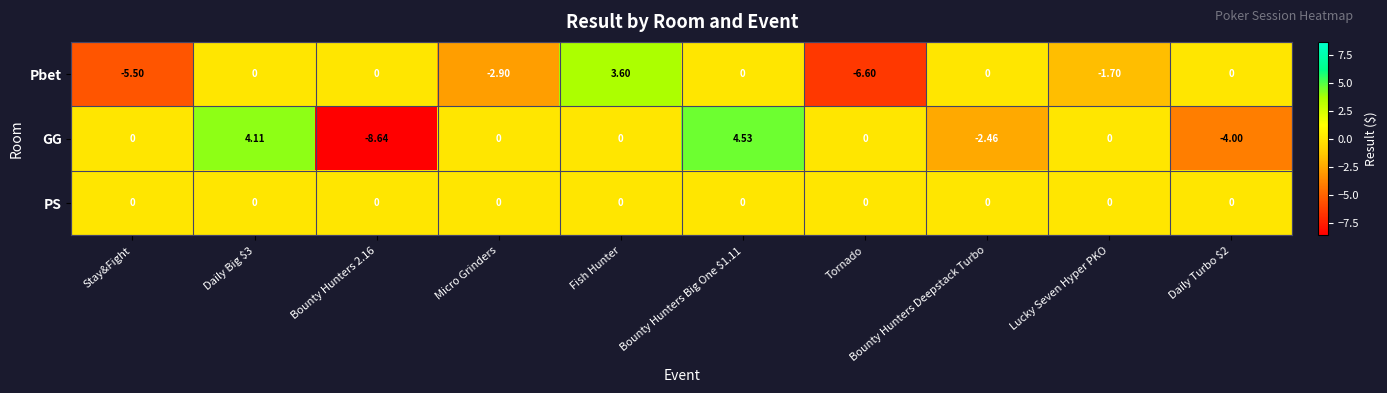

Which series has the largest total across all categories?

PS